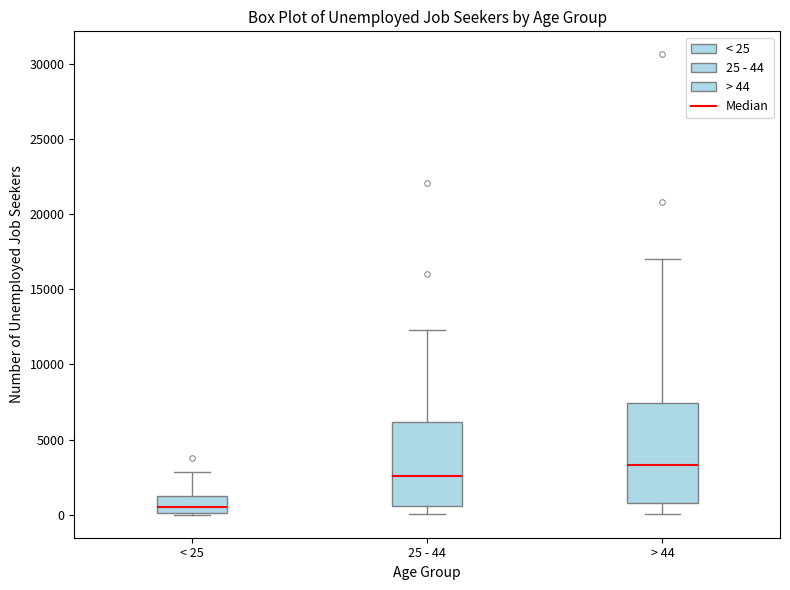

Which box is the tallest, from its lower edge to its upper edge?

> 44